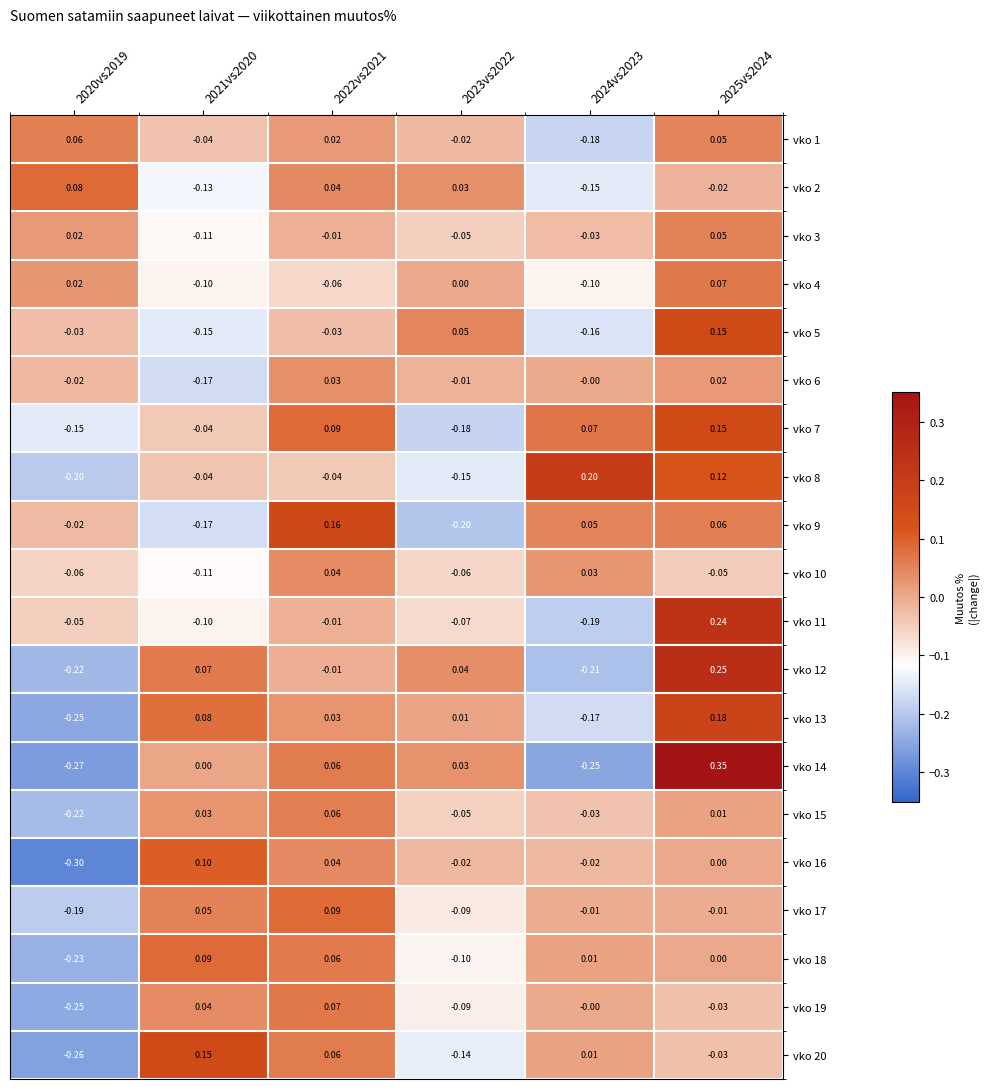

Which series has the widest spread of values?

vko 14